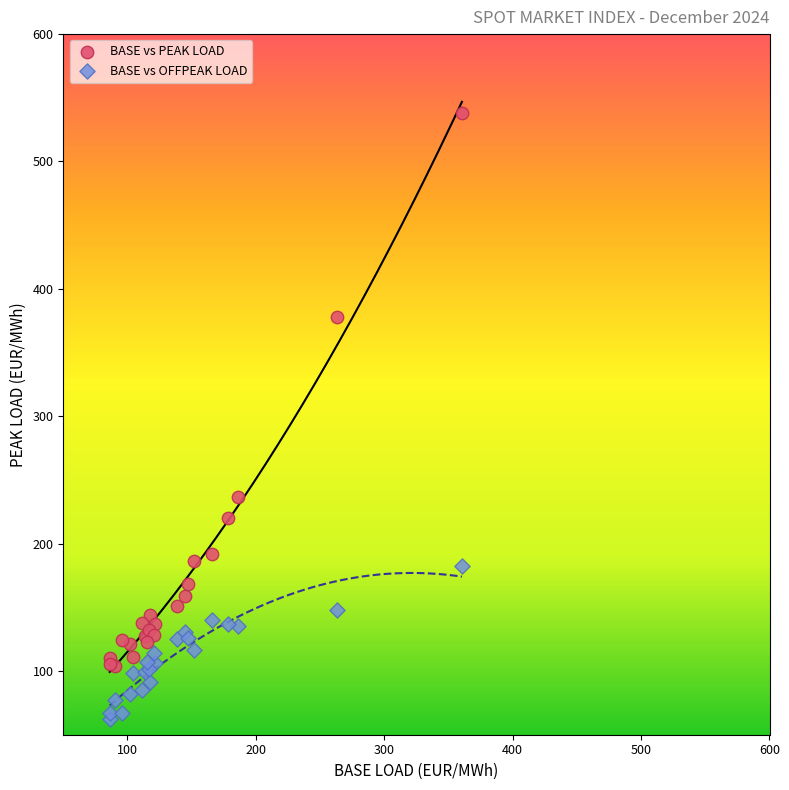

What are all the series names shown in the legend?

BASE vs PEAK LOAD, BASE vs OFFPEAK LOAD